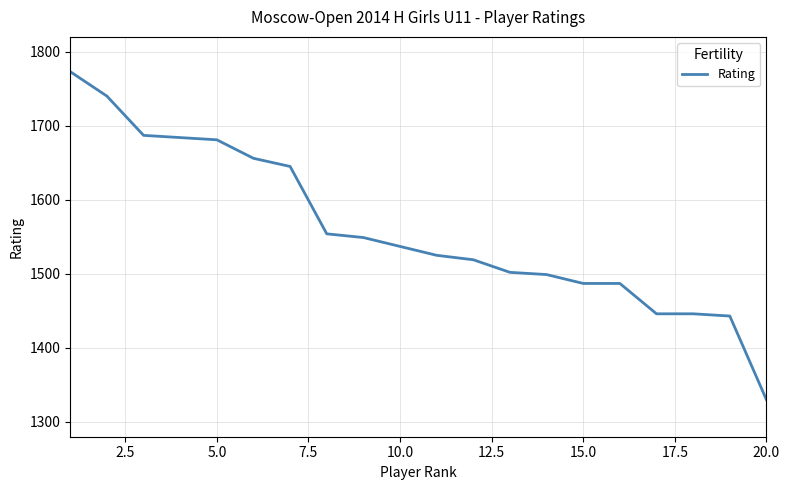

What is the difference between the maximum and minimum values?

443